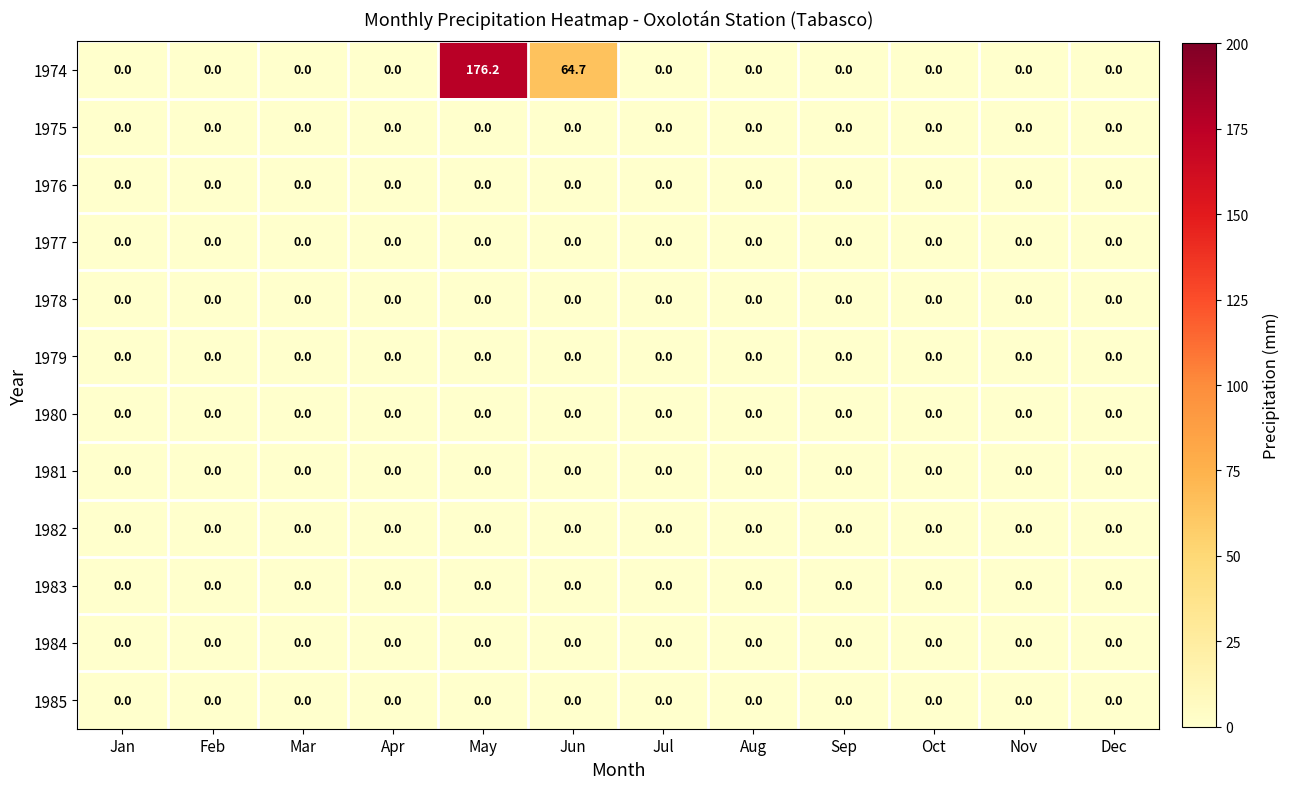

At which category is the sum across all series the highest?

May